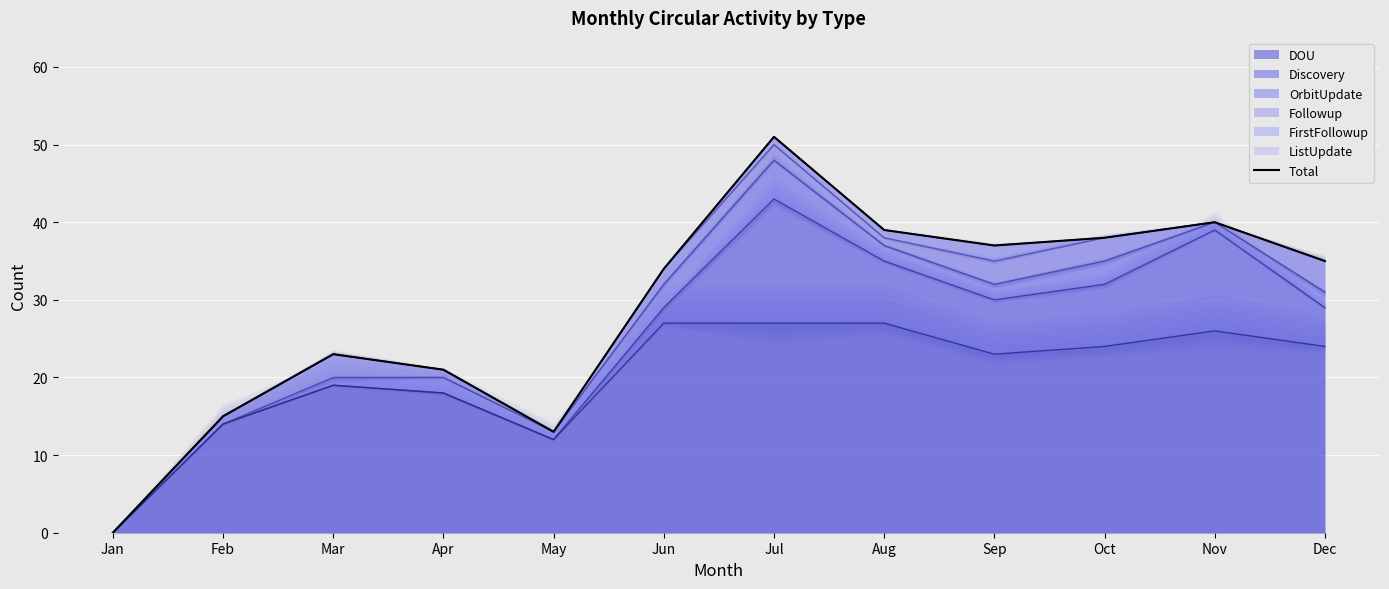

How many data points are less than 35?

6